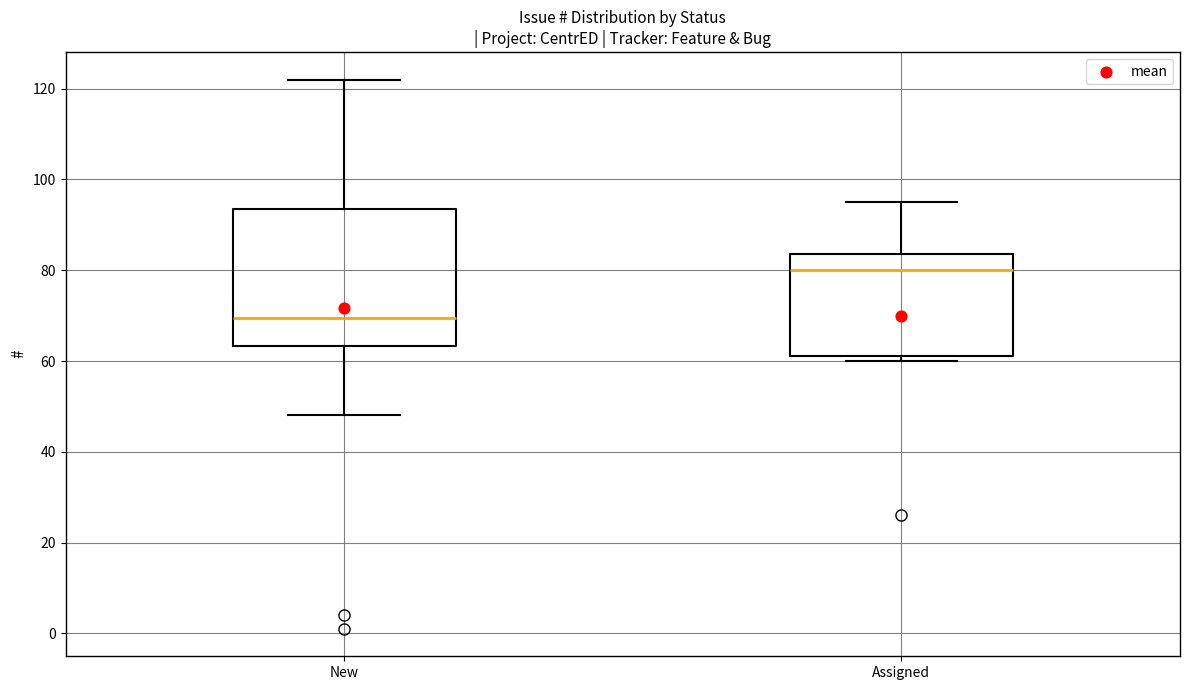

Reading left to right, read every box against the y-axis: the position of its median line, the range the box covers, and the ends of its whiskers. The values are not printed on the chart, so give them approximately, as read against the axis.

New: median 70, box 64 to 94, whiskers 48 to 122
Assigned: median 80, box 62 to 84, whiskers 60 to 96